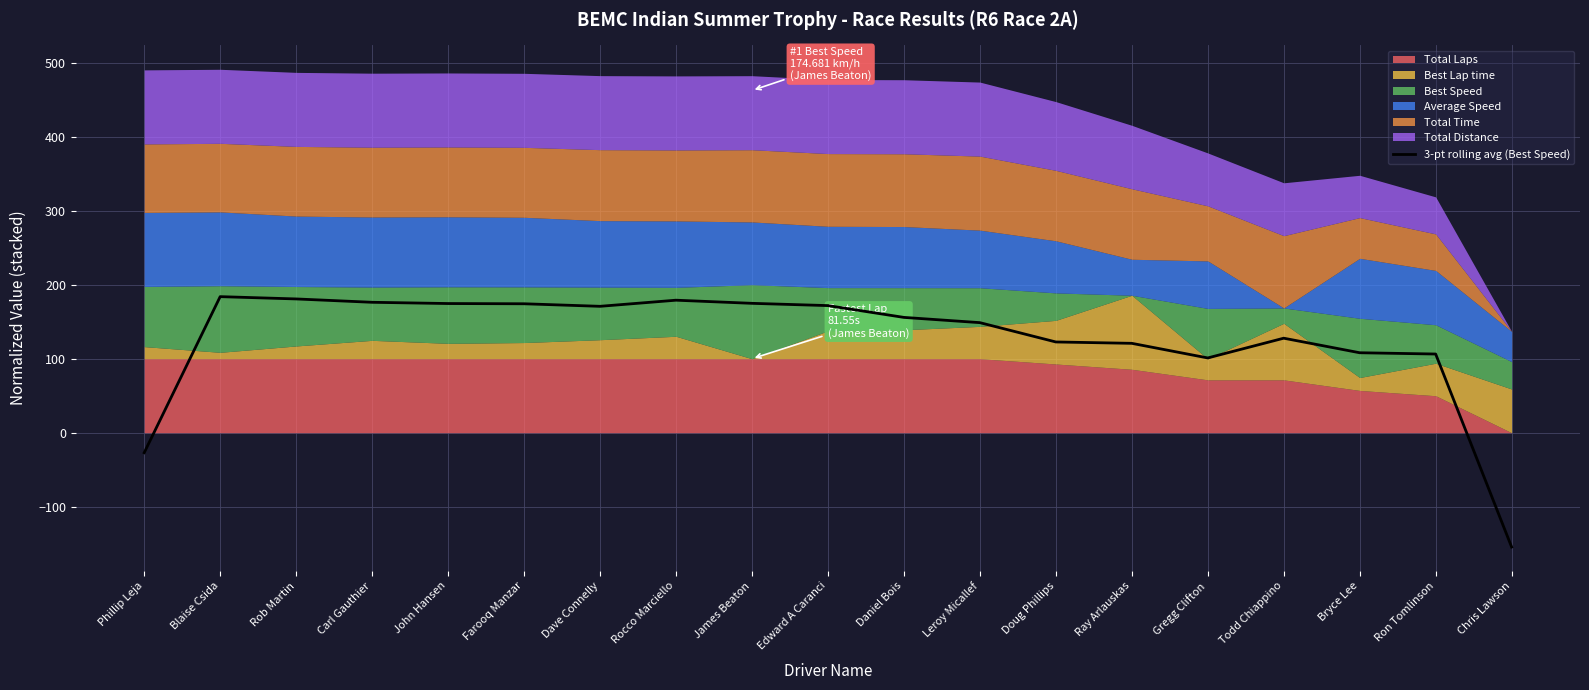

What is the label of the 8th point from the right?

Leroy Micallef